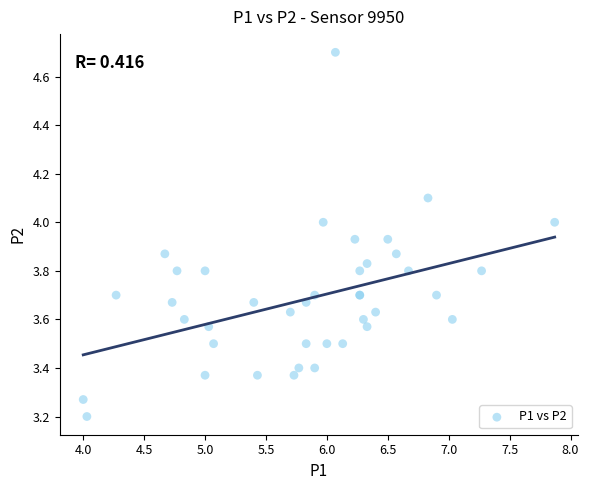

What Y value in the scatter plot is closest to 3?

3.2